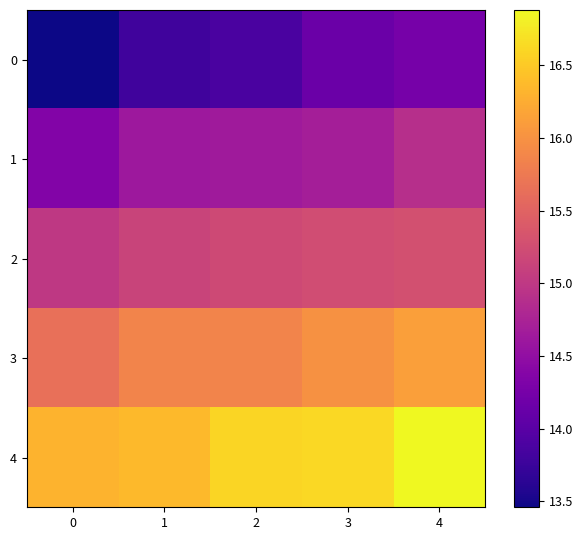

Which has a higher value, 0 or 3?

3